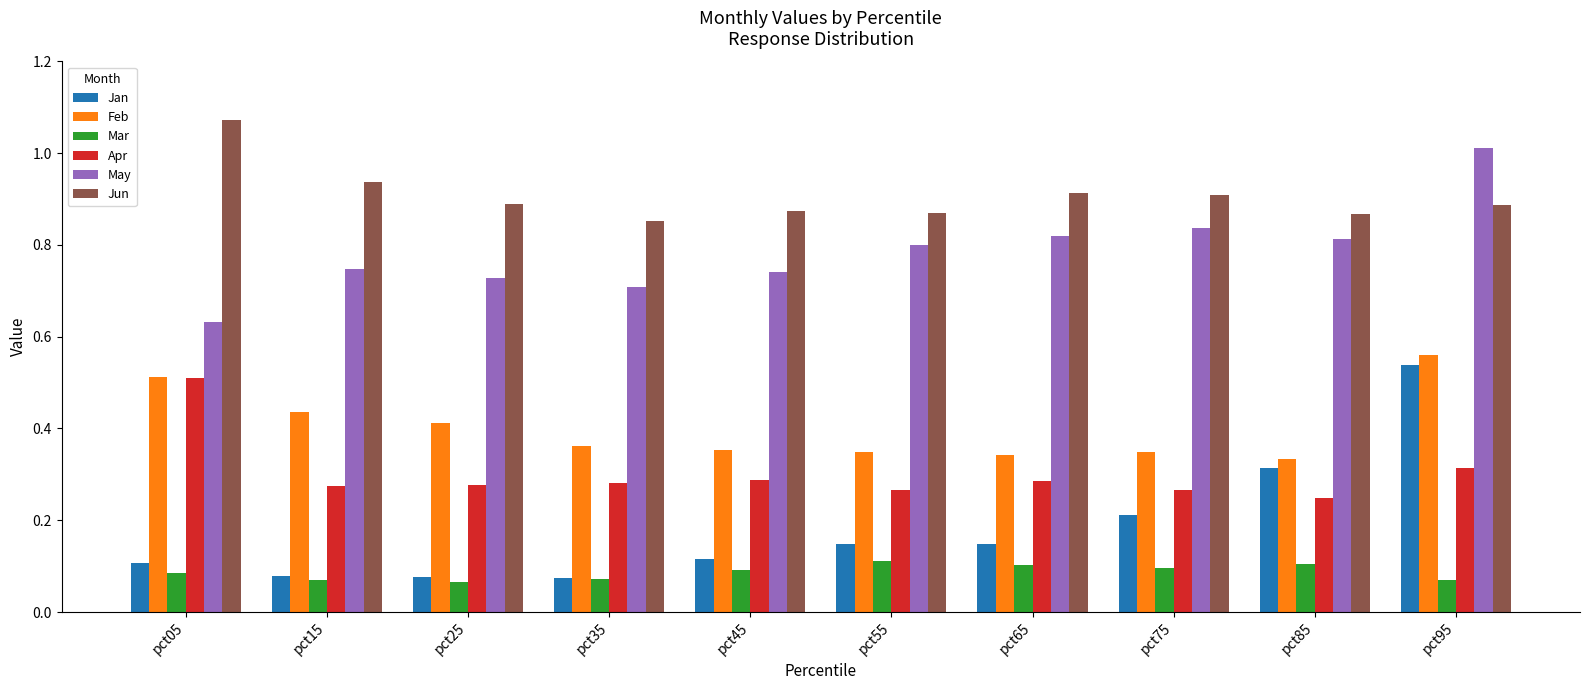

What is the sum of all Jun values?

9.1